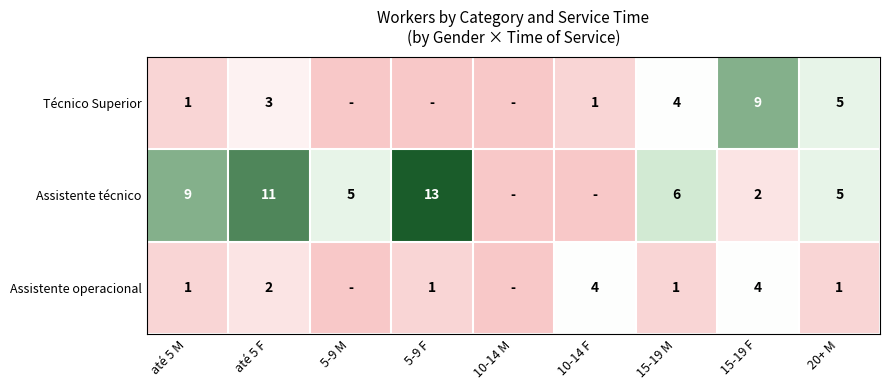

True or false: Assistente técnico has a value of 2 at 15-19 F.

True